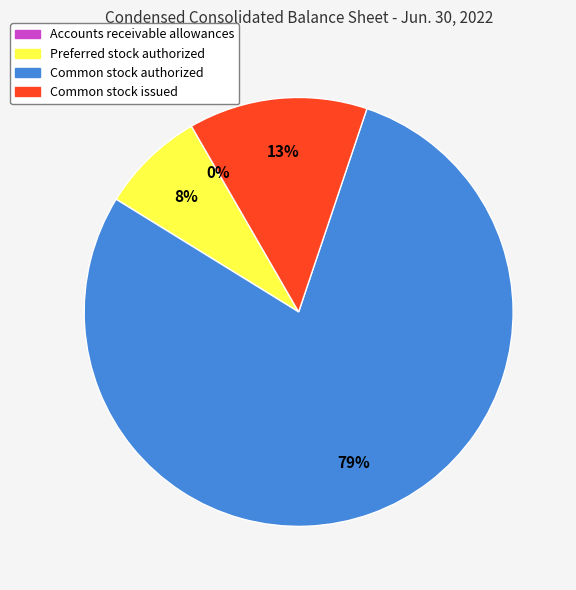

Which category has the biggest portion of the pie?

Common stock authorized